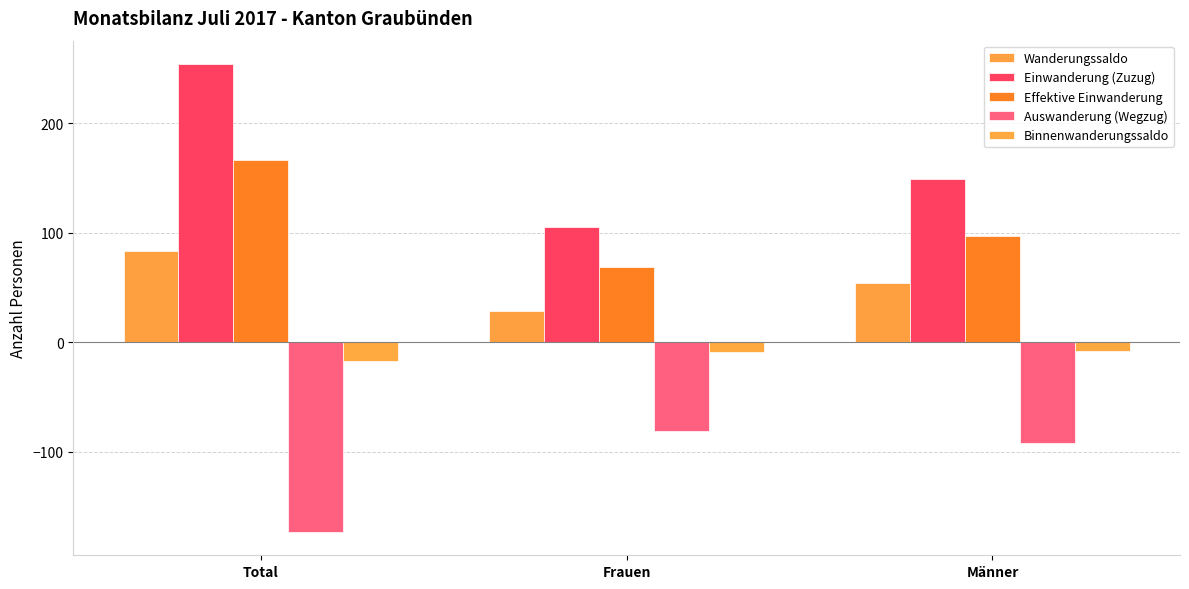

How many bars are there in total?

15